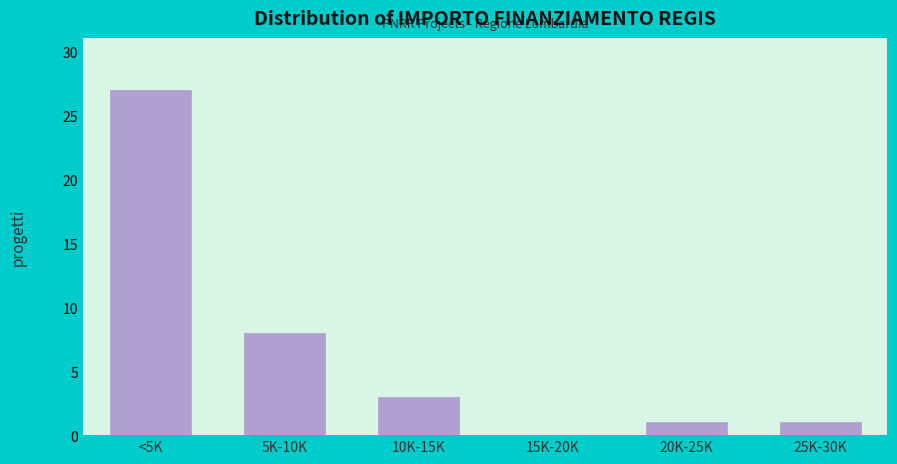

Reading left to right, list all the values displayed in this chart.

<5K=27	5K-10K=8	10K-15K=3	15K-20K=0	20K-25K=1	25K-30K=1